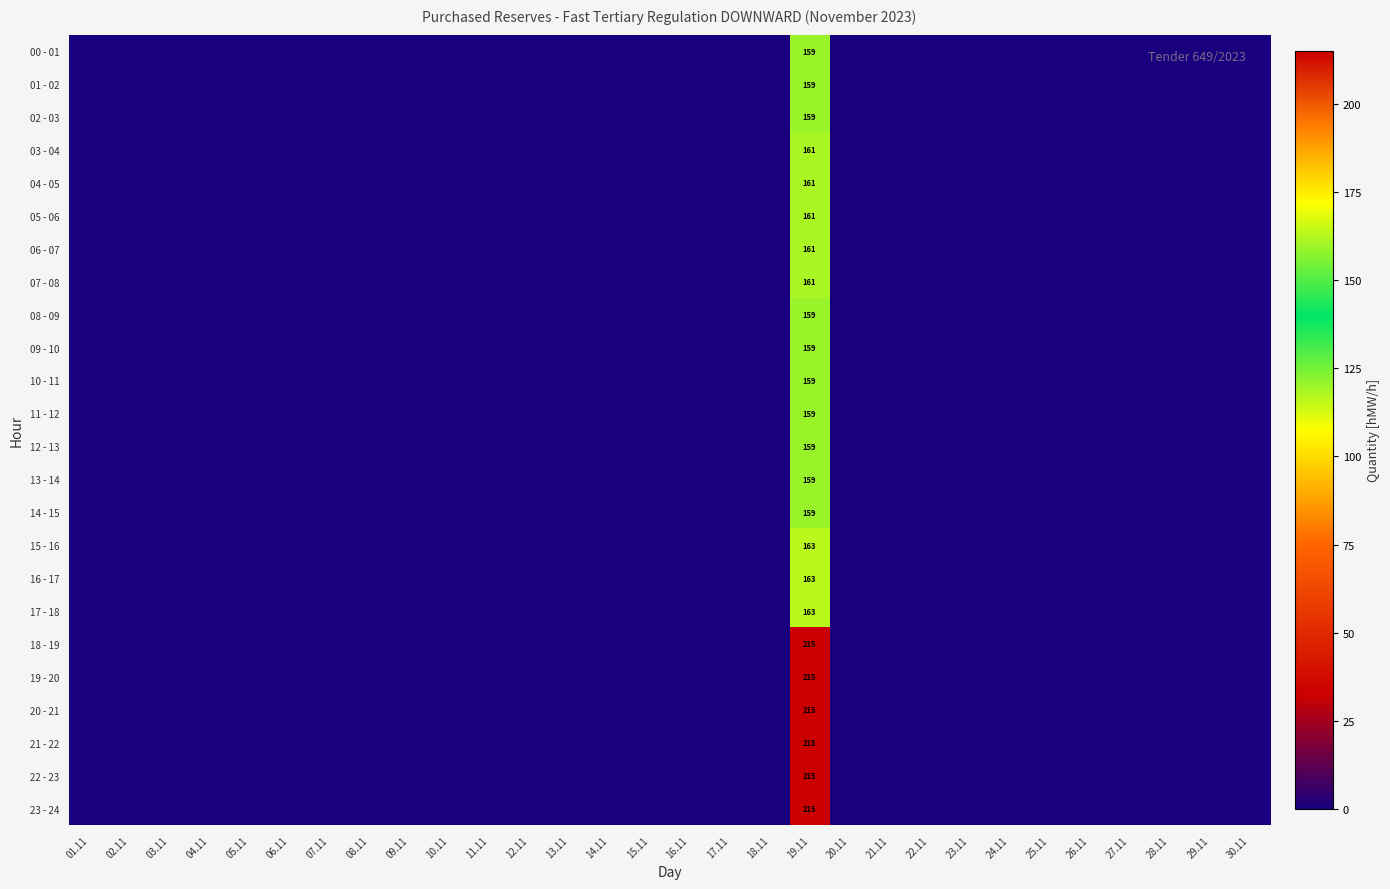

The value of 13 - 14 at 19.11 is 159. True or false?

True